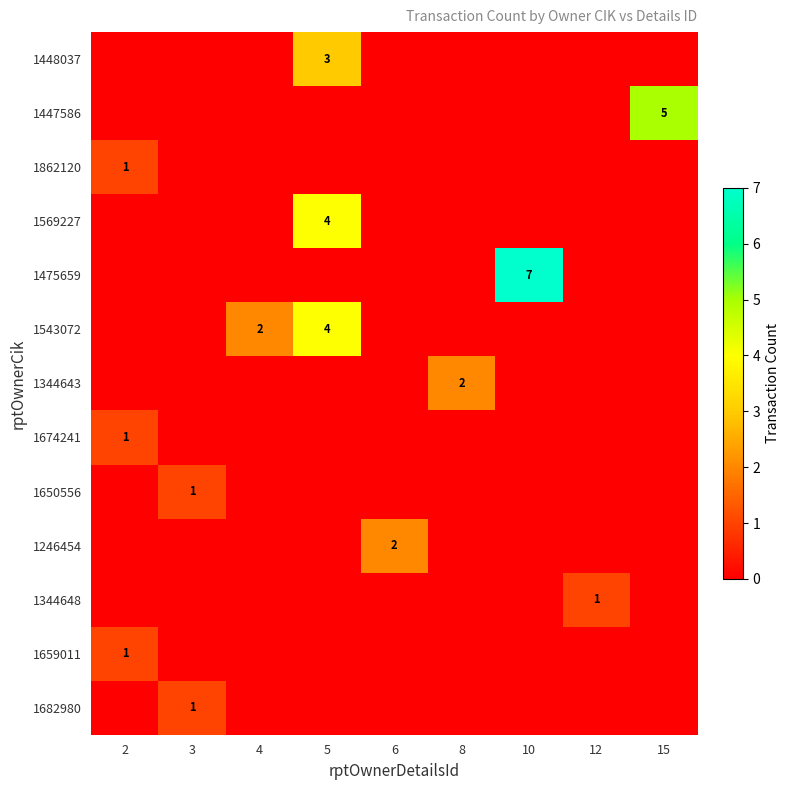

The 1543072 series shows 2 at 4. True or false?

True